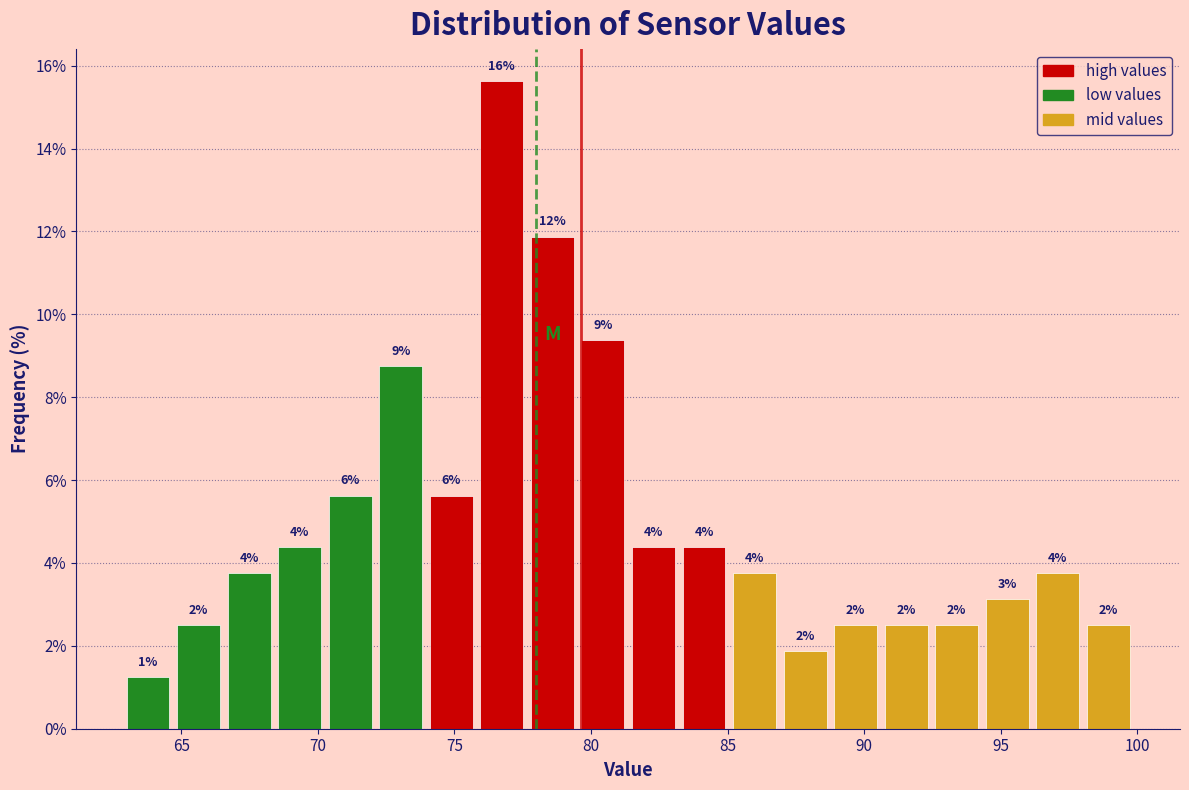

Around what value on the x-axis is the tallest bar? Give the approximate position of its centre, as read against the axis.

76.5